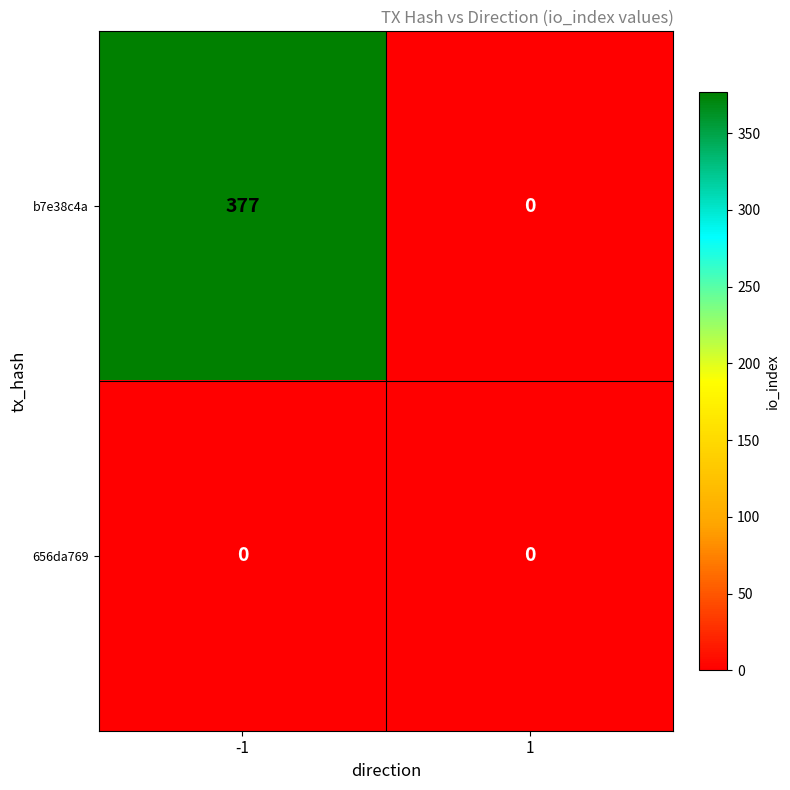

At how many categories does at least one series exceed 30?

1